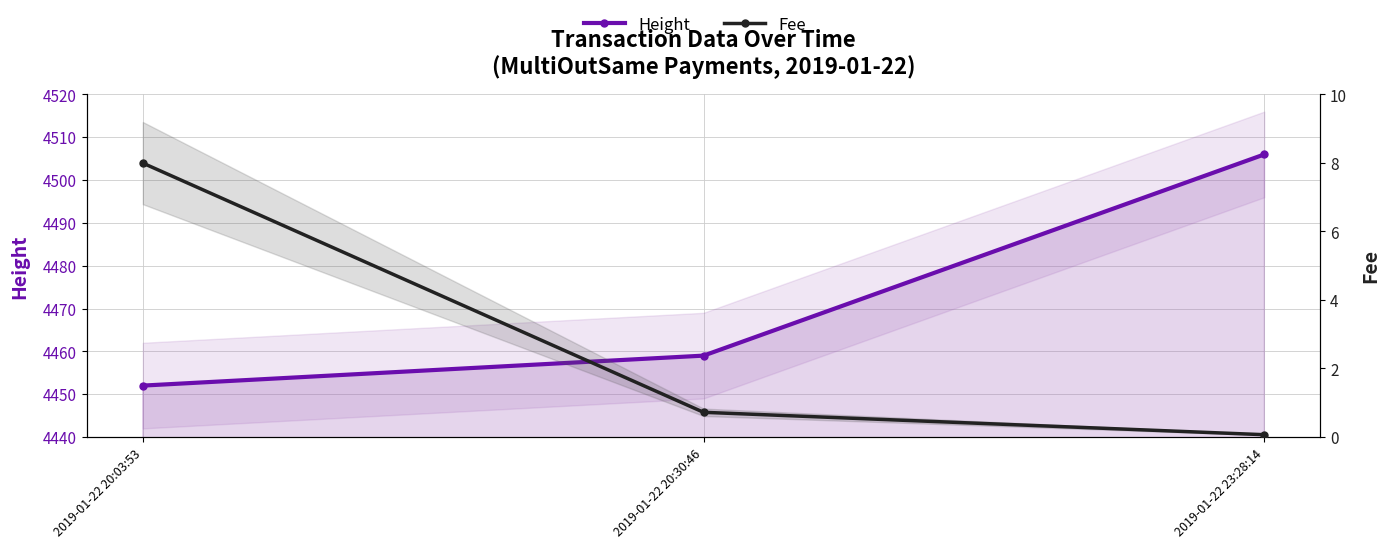

What is the approximate value of Height at 2019-01-22 23:28:14?

4506.0